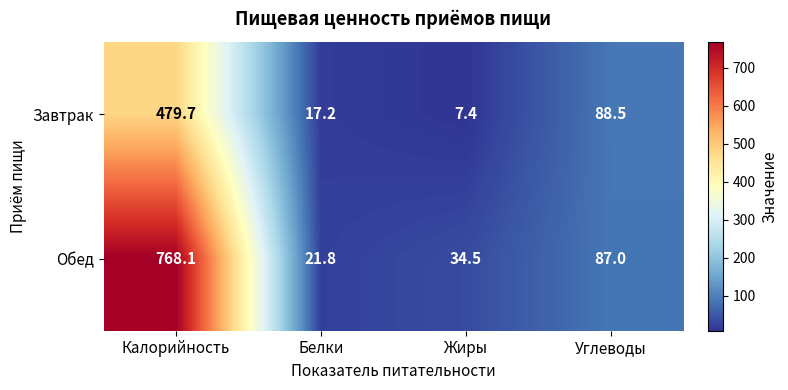

Which series has the largest range (max minus min)?

Обед